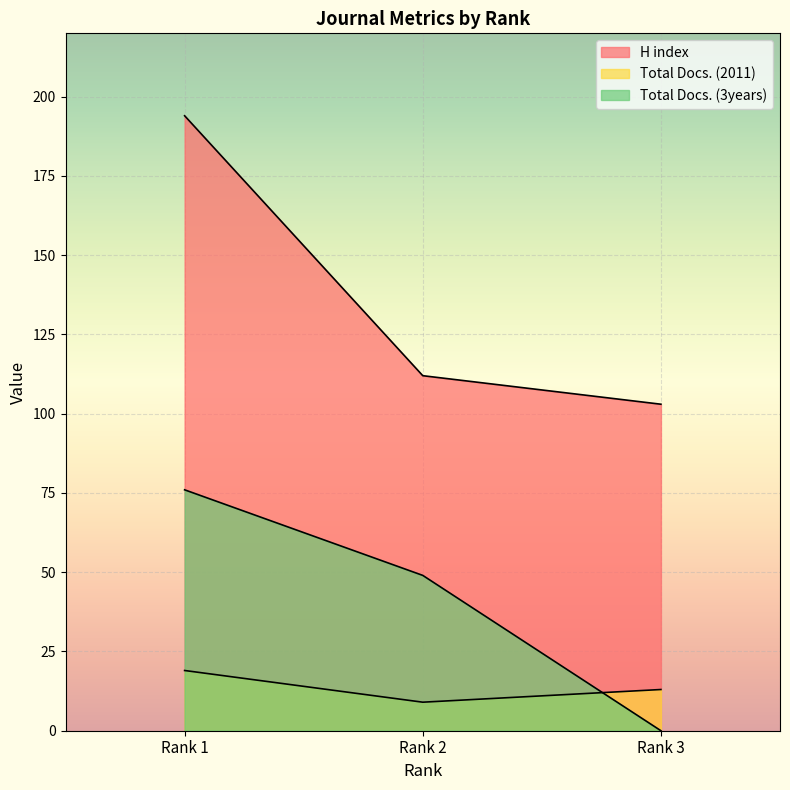

Rank the series by their maximum value, from lowest to highest.

Total Docs. (2011), Total Docs. (3years), H index